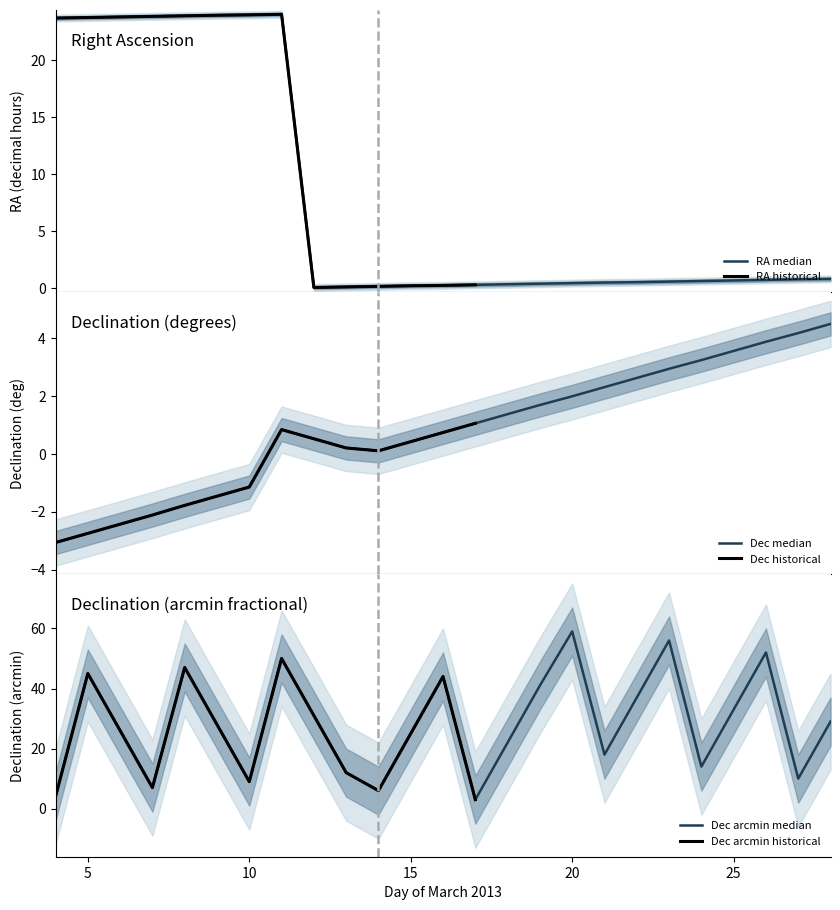

How many negative values does the Declination deg series have?

7